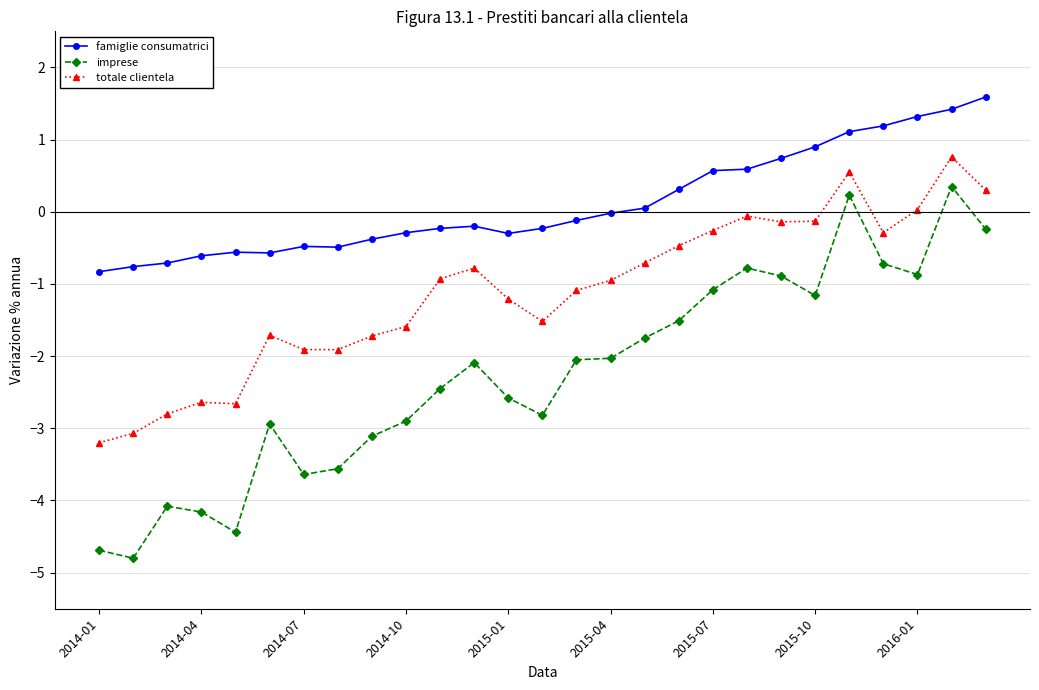

What is the greatest value displayed?

1.6